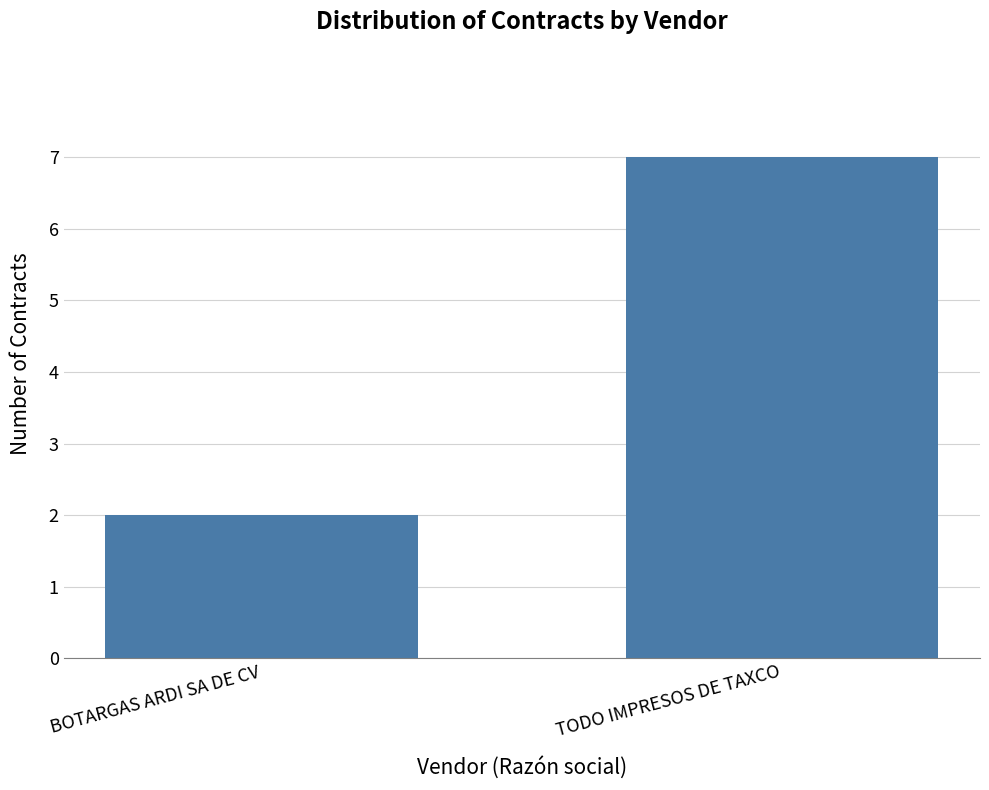

Rank the categories by value from lowest to highest.

BOTARGAS ARDI SA DE CV, TODO IMPRESOS DE TAXCO